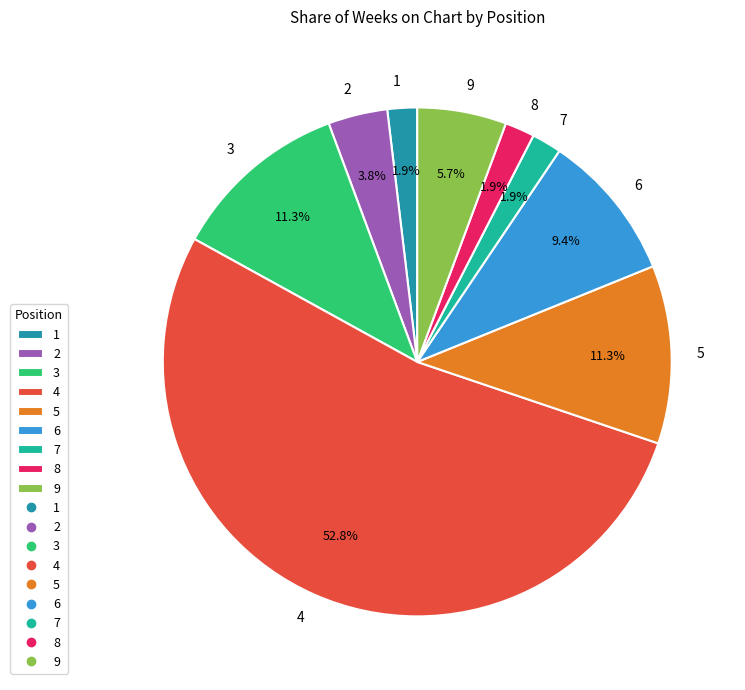

Which has a higher value, 3 or 7?

3